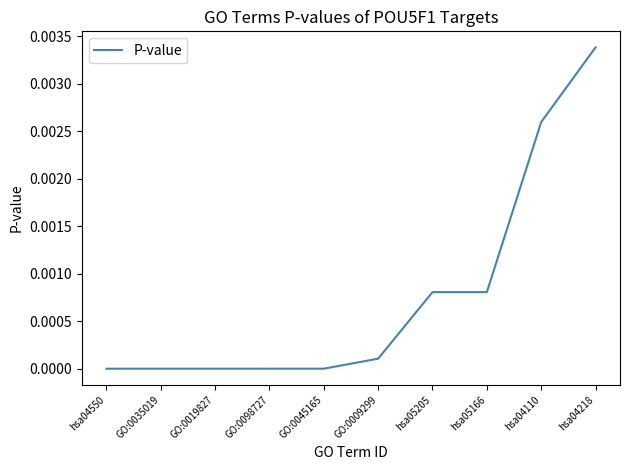

Is it true that the value at hsa04550 is 0.0?

True